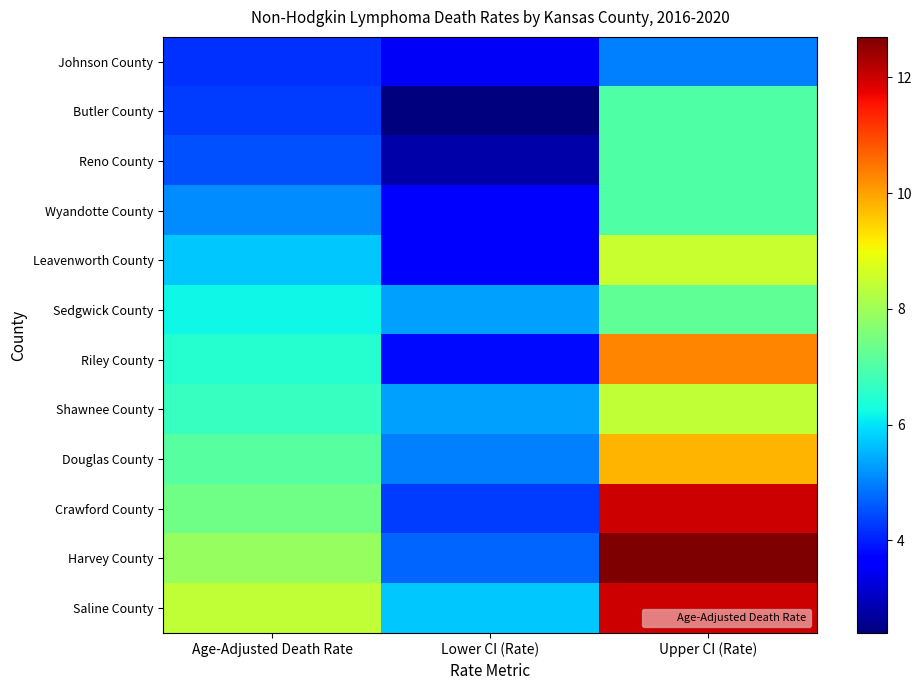

Reading left to right, transcribe all the data shown in this chart.

Johnson County: Age-Adjusted Death Rate=4.2	Lower CI (Rate)=3.5	Upper CI (Rate)=5.0
Butler County: Age-Adjusted Death Rate=4.3	Lower CI (Rate)=2.4	Upper CI (Rate)=7.0
Reno County: Age-Adjusted Death Rate=4.5	Lower CI (Rate)=2.8	Upper CI (Rate)=7.0
Wyandotte County: Age-Adjusted Death Rate=5.1	Lower CI (Rate)=3.6	Upper CI (Rate)=7.0
Leavenworth County: Age-Adjusted Death Rate=5.7	Lower CI (Rate)=3.7	Upper CI (Rate)=8.5
Sedgwick County: Age-Adjusted Death Rate=6.2	Lower CI (Rate)=5.3	Upper CI (Rate)=7.2
Riley County: Age-Adjusted Death Rate=6.5	Lower CI (Rate)=3.8	Upper CI (Rate)=10.3
Shawnee County: Age-Adjusted Death Rate=6.7	Lower CI (Rate)=5.3	Upper CI (Rate)=8.4
Douglas County: Age-Adjusted Death Rate=7.1	Lower CI (Rate)=5.0	Upper CI (Rate)=9.8
Crawford County: Age-Adjusted Death Rate=7.4	Lower CI (Rate)=4.3	Upper CI (Rate)=12.0
Harvey County: Age-Adjusted Death Rate=7.9	Lower CI (Rate)=4.7	Upper CI (Rate)=12.7
Saline County: Age-Adjusted Death Rate=8.4	Lower CI (Rate)=5.7	Upper CI (Rate)=12.0